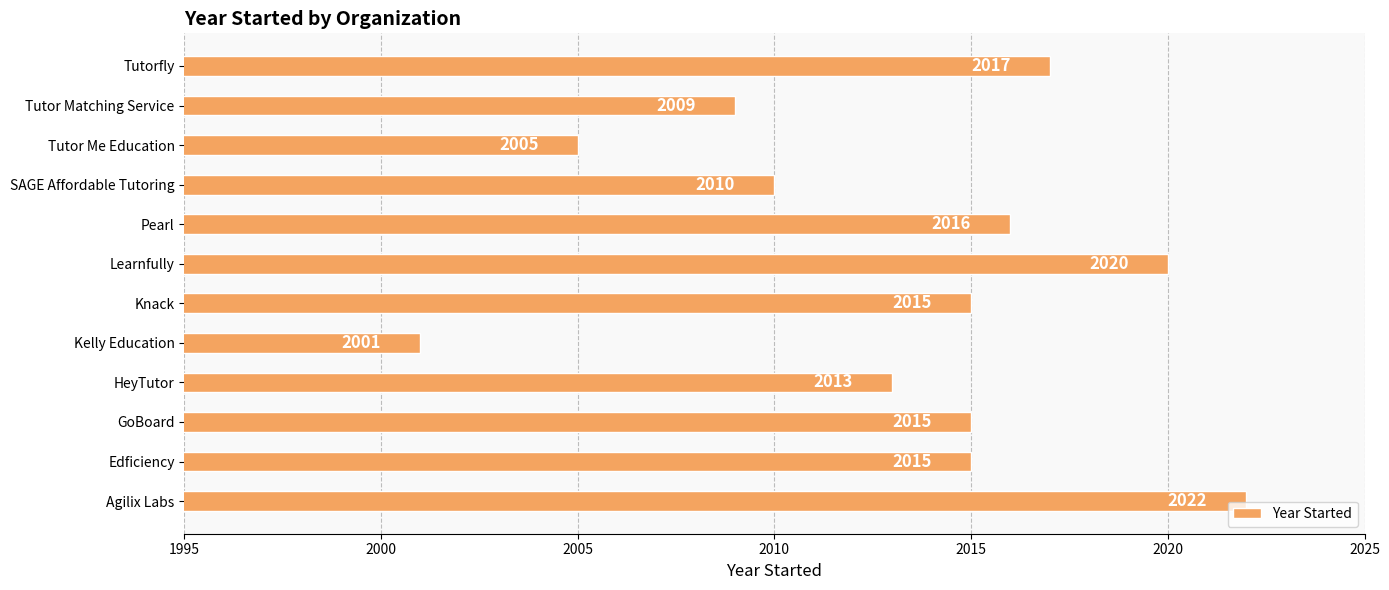

The value at Tutorfly is 2017. True or false?

True